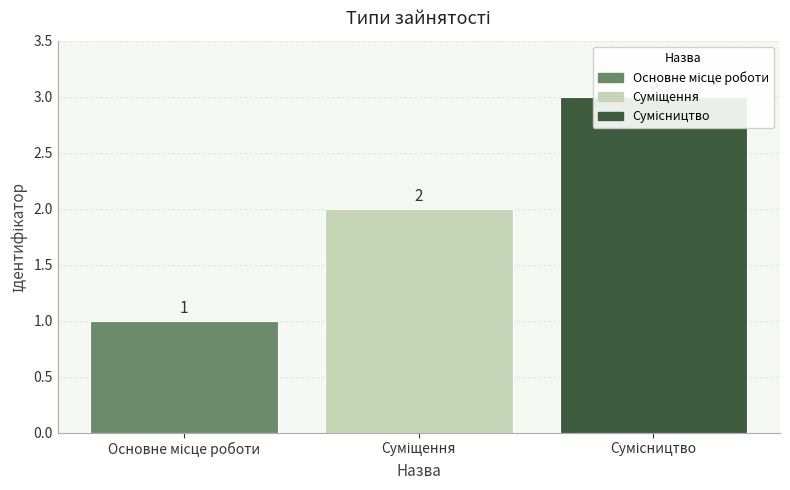

Where does the data first go above 2?

Сумісництво